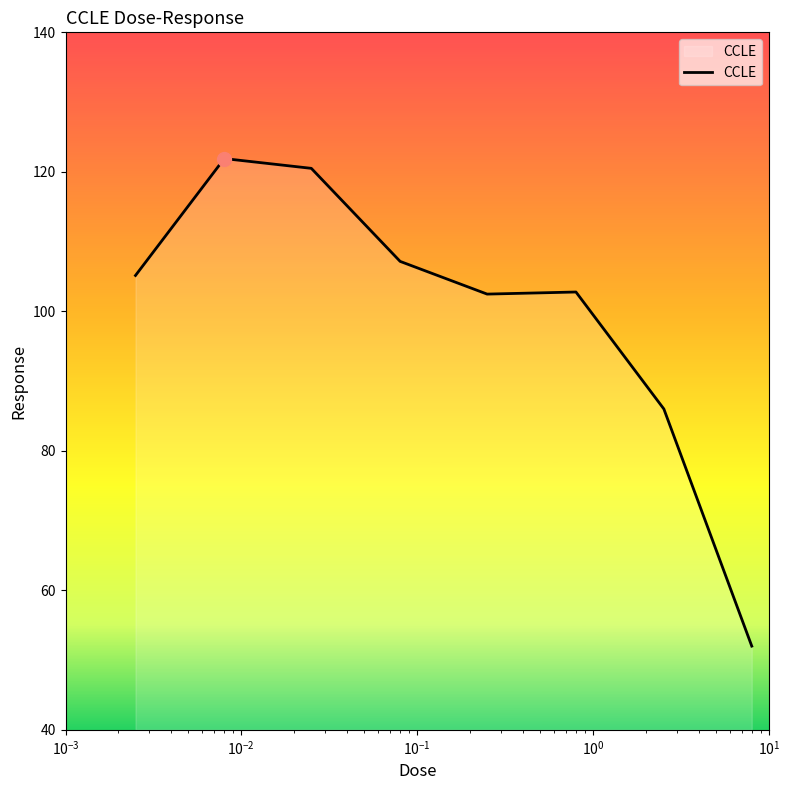

What is the difference between the maximum and minimum values?

69.9